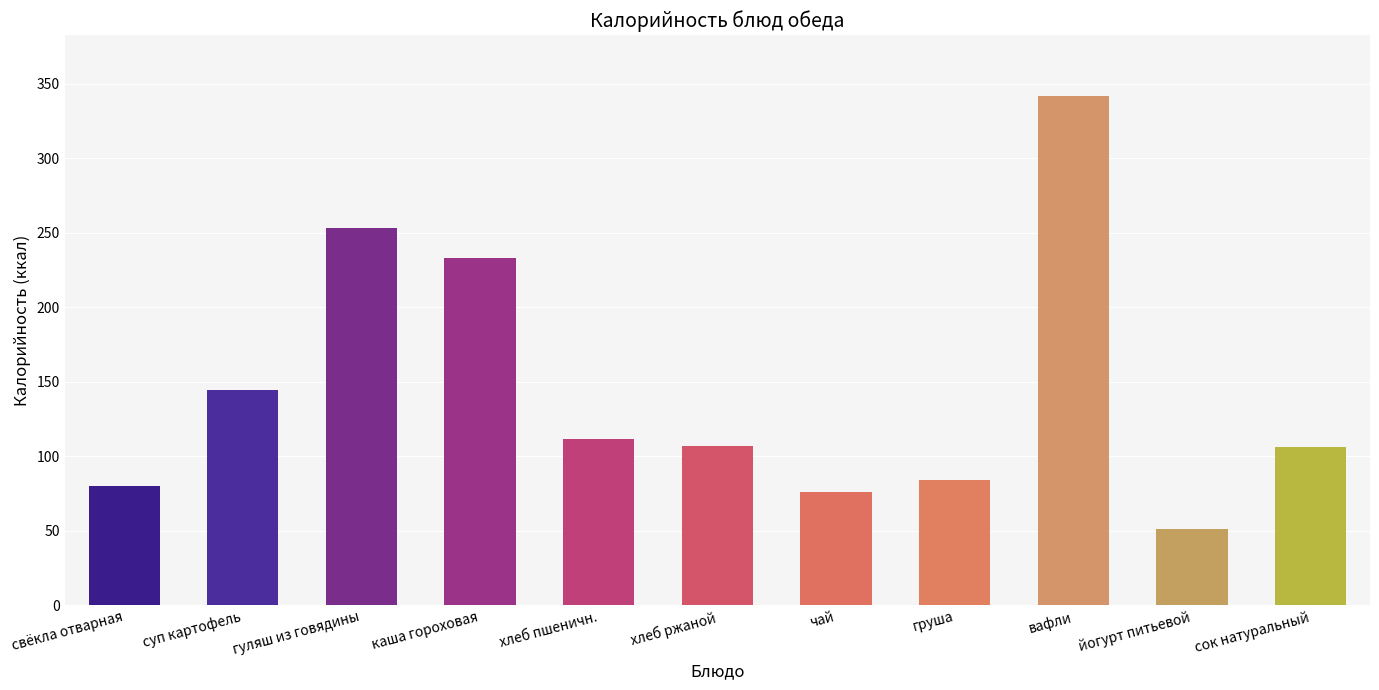

Which has a higher value, каша гороховая or груша?

каша гороховая